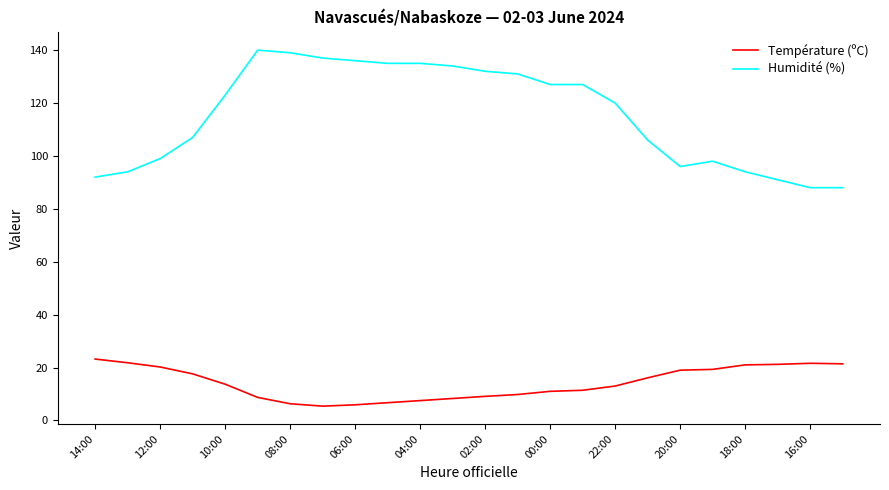

Which series has the largest total across all categories?

Humidité (%)